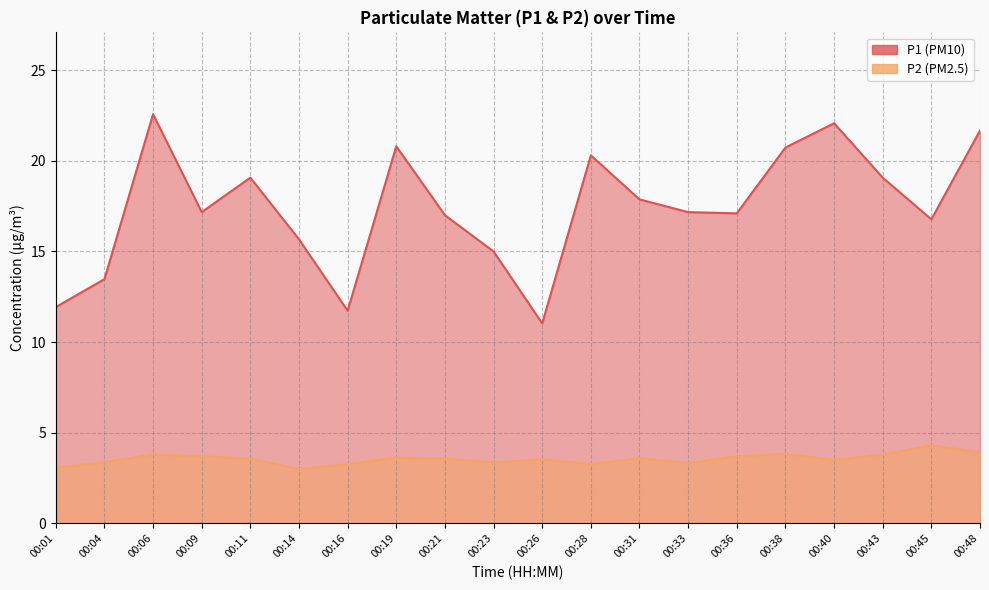

List the series in order of their peak value, lowest first.

P2, P1